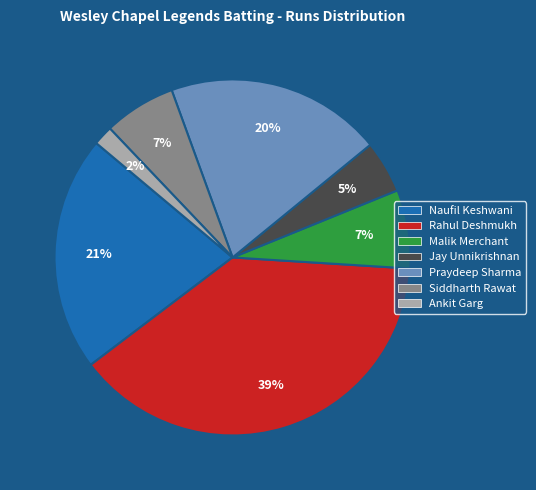

What percentage is the Malik Merchant slice, to the nearest percent?

7%